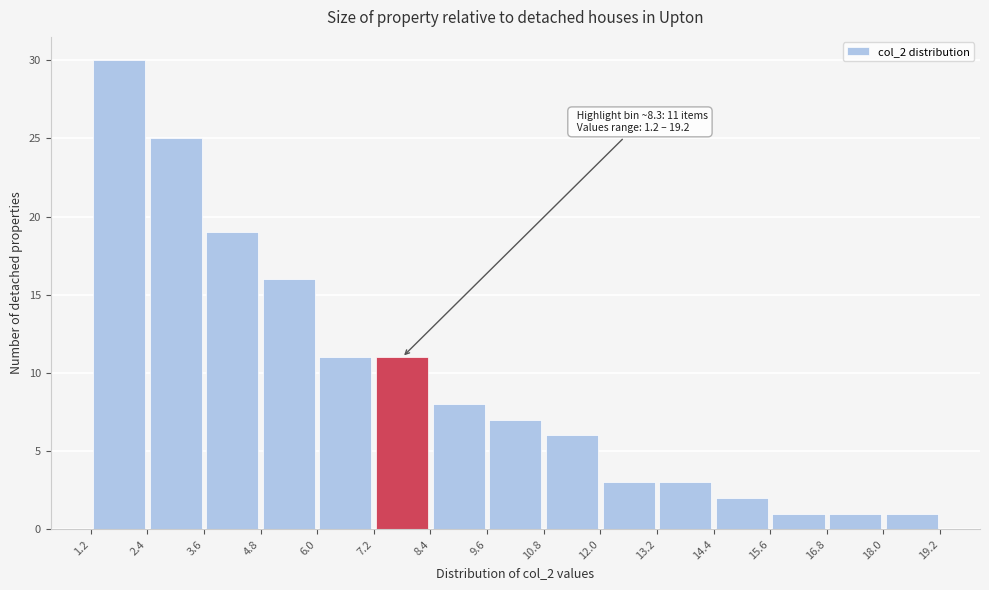

Over which range of the x-axis is the bar tallest?

1.2 to 2.4